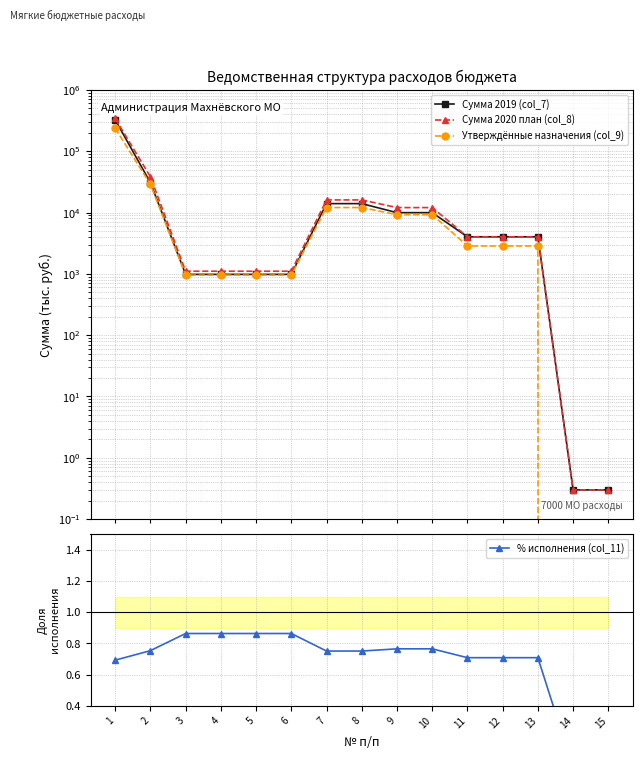

List the series in order of their peak value, highest first.

Сумма 2020 план (col_8), Сумма 2019 (col_7), Утверждённые назначения (col_9), % исполнения (col_11)